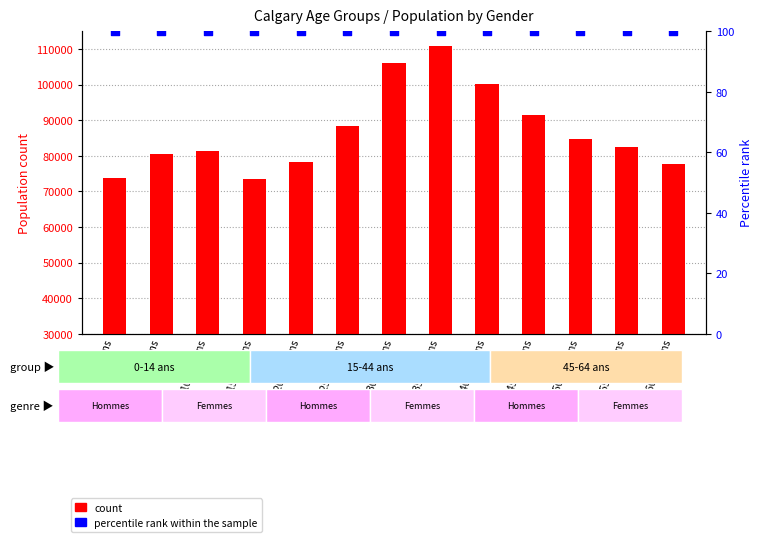

What is the total value across all series at 50 à 54 ans?

84825